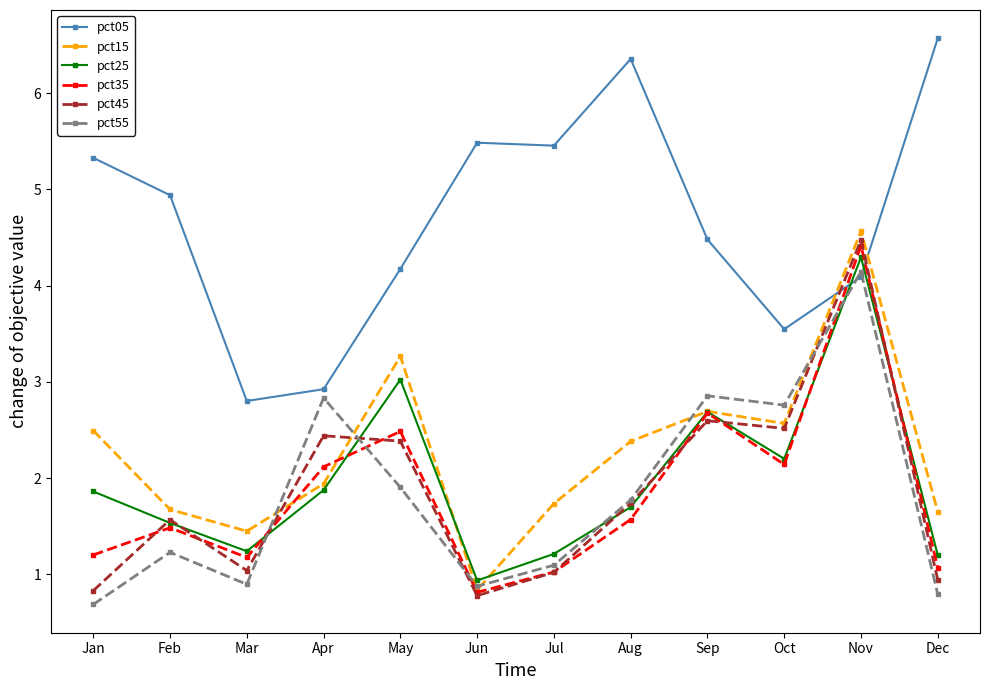

Is this an area chart (filled region under the line)?

No